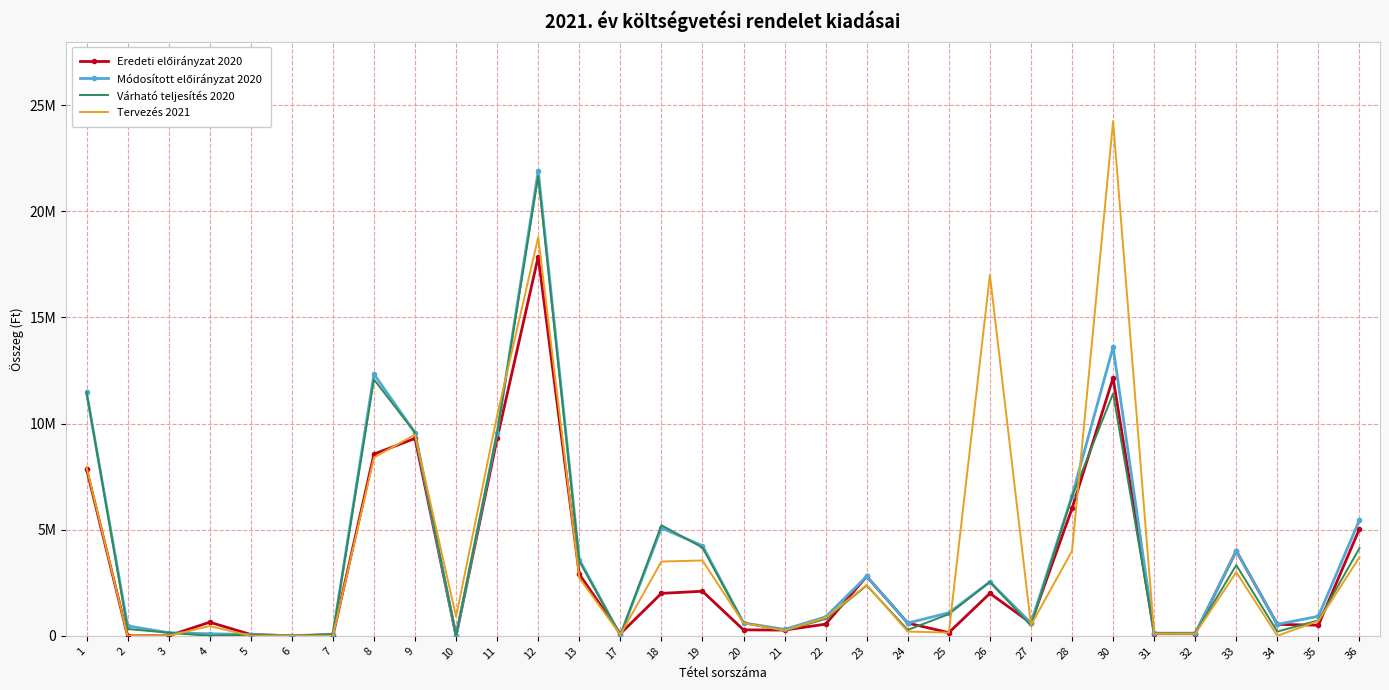

At which category is the sum across all series the highest?

12